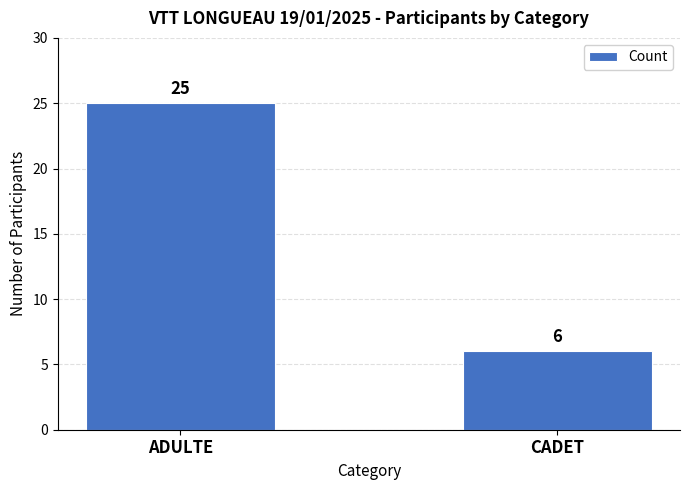

List the labels in order of value, largest first.

ADULTE, CADET